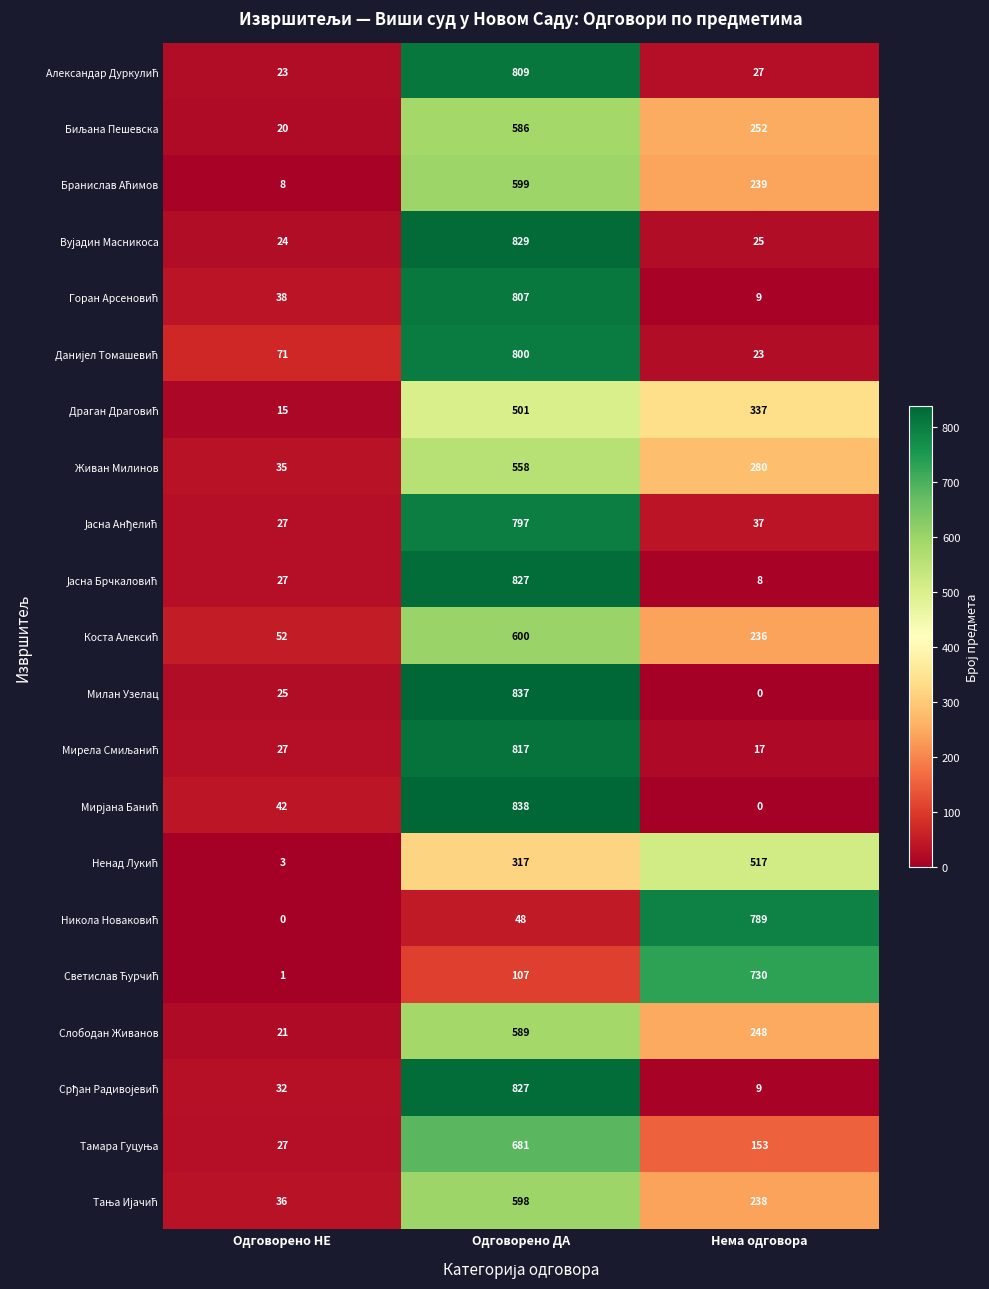

Where does the Слободан Живанов series first go above 248?

Одговорено ДА